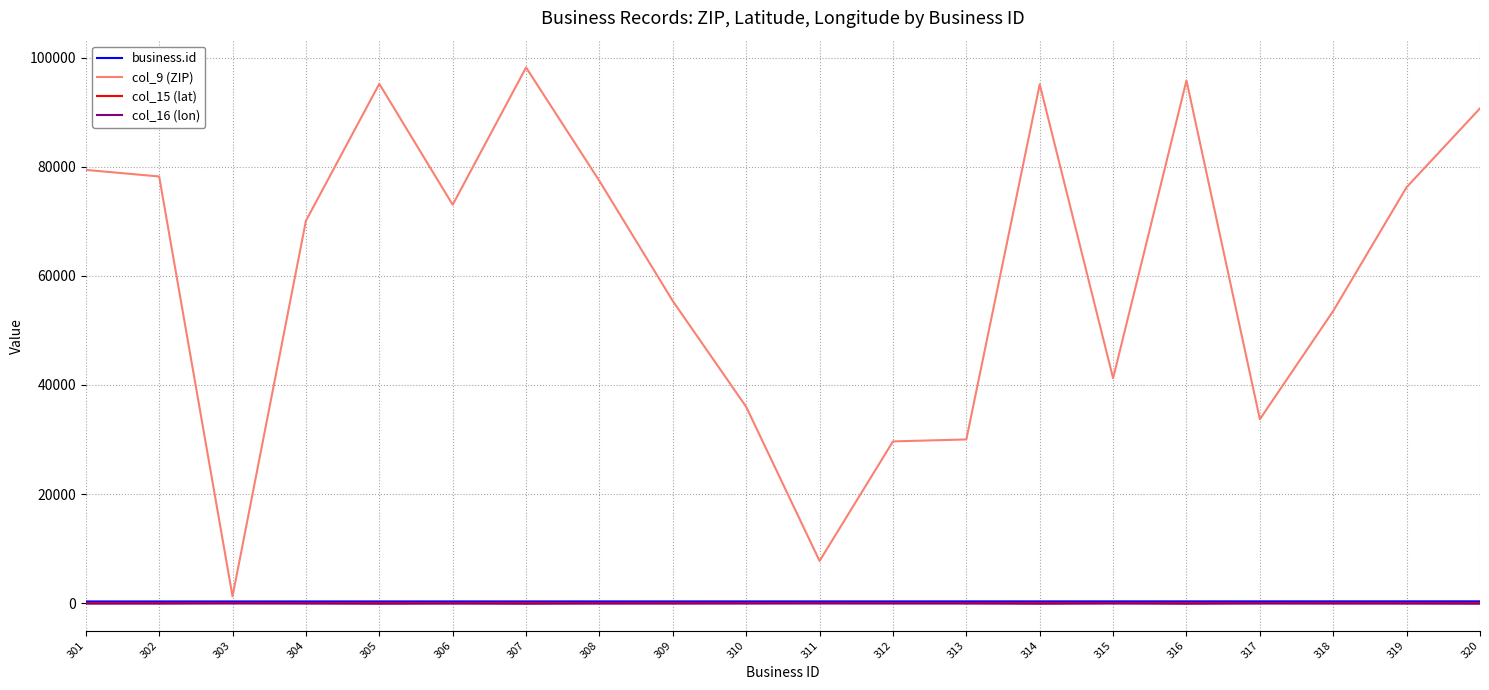

True or false: col_9 (ZIP) has more than 1 points higher than both neighbors.

True